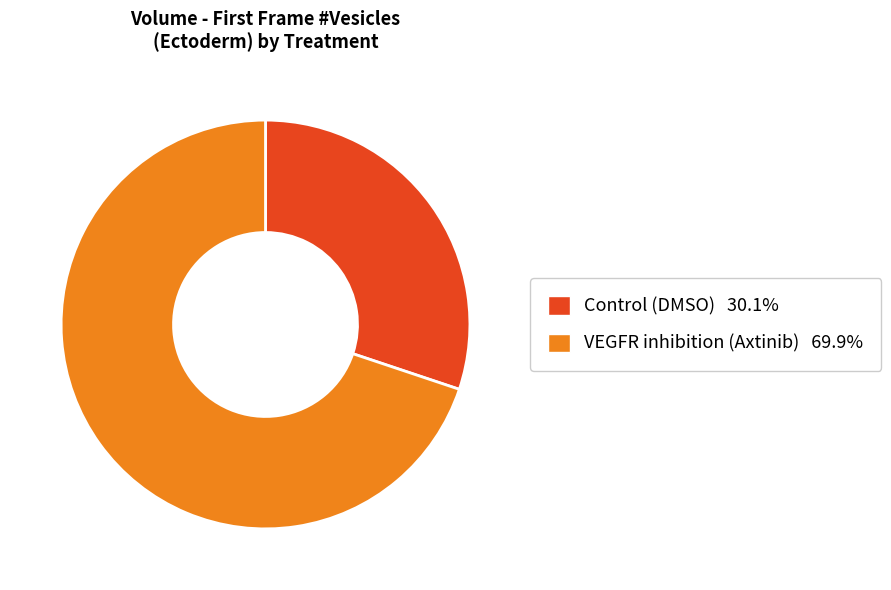

Approximately how many times larger is the value at VEGFR inhibition (Axtinib) compared to Control (DMSO)?

2.3